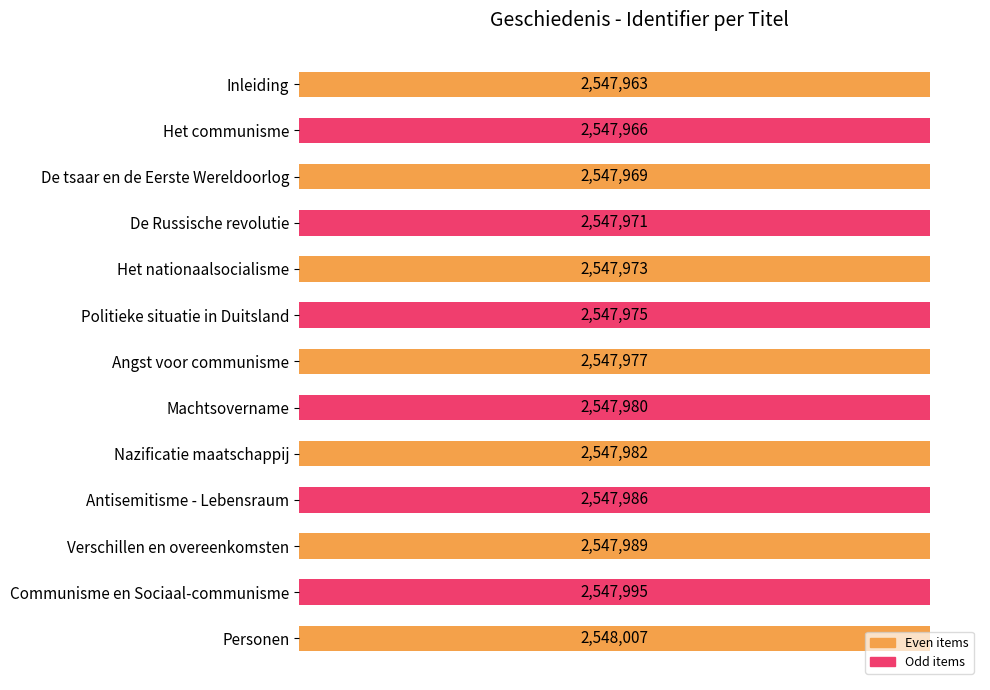

Are the bars horizontal?

Yes